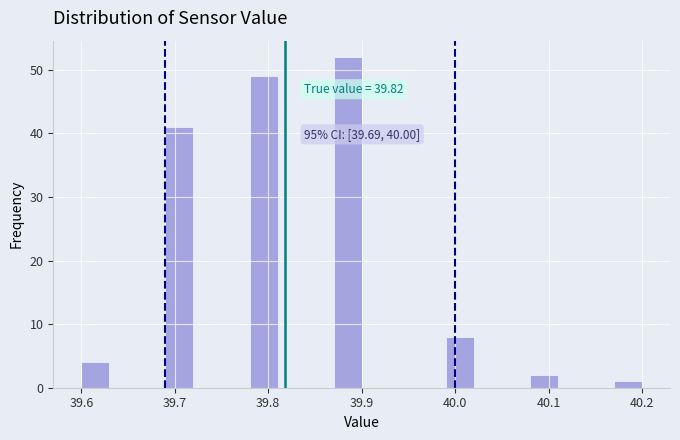

Around what value on the x-axis is the tallest bar? Give the approximate position of its centre, as read against the axis.

39.89